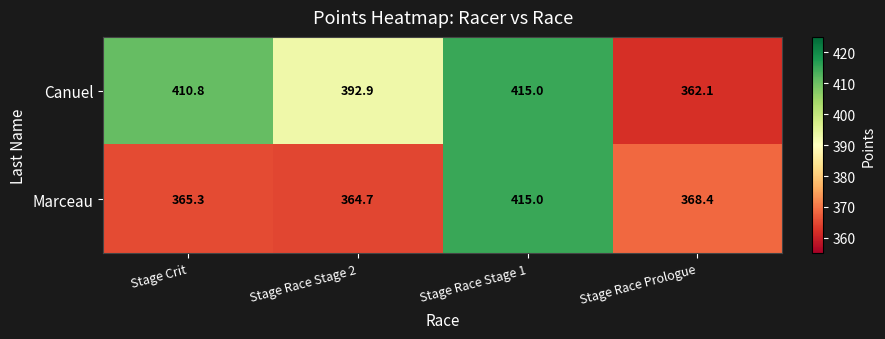

What is the sum of all Marceau values?

1513.4